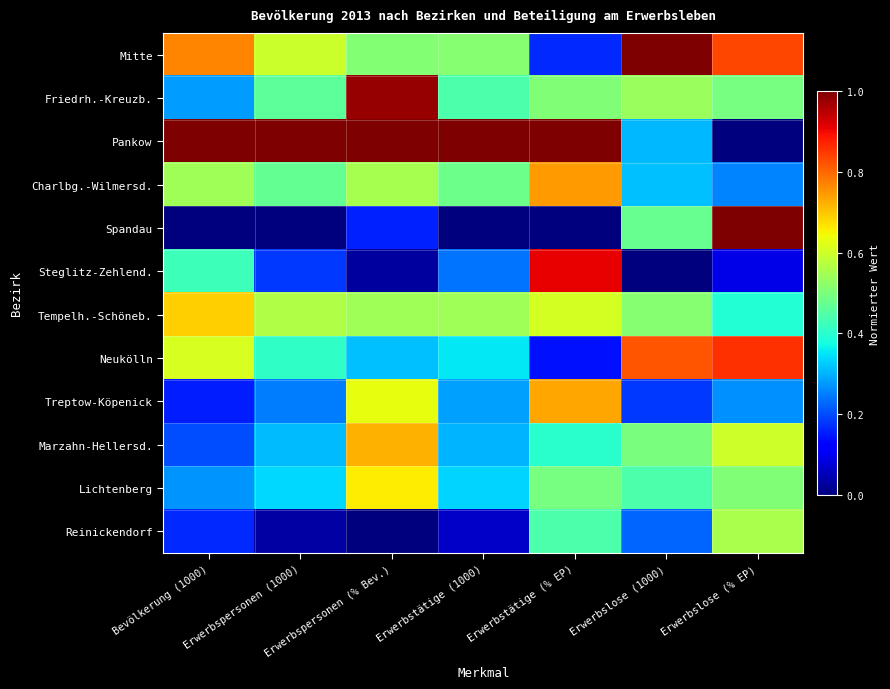

Reading left to right, list all the values displayed in this chart.

Mitte: Bevölkerung (1000)=0.8	Erwerbspersonen (1000)=0.6	Erwerbspersonen (% Bev.)=0.5	Erwerbstätige (1000)=0.5	Erwerbstätige (% EP)=0.2	Erwerbslose (1000)=1.0	Erwerbslose (% EP)=0.8
Friedrh.-Kreuzb.: Bevölkerung (1000)=0.3	Erwerbspersonen (1000)=0.5	Erwerbspersonen (% Bev.)=1.0	Erwerbstätige (1000)=0.4	Erwerbstätige (% EP)=0.5	Erwerbslose (1000)=0.5	Erwerbslose (% EP)=0.5
Pankow: Bevölkerung (1000)=1.0	Erwerbspersonen (1000)=1.0	Erwerbspersonen (% Bev.)=1.0	Erwerbstätige (1000)=1.0	Erwerbstätige (% EP)=1.0	Erwerbslose (1000)=0.3	Erwerbslose (% EP)=0.0
Charlbg.-Wilmersd.: Bevölkerung (1000)=0.5	Erwerbspersonen (1000)=0.5	Erwerbspersonen (% Bev.)=0.6	Erwerbstätige (1000)=0.5	Erwerbstätige (% EP)=0.7	Erwerbslose (1000)=0.3	Erwerbslose (% EP)=0.3
Spandau: Bevölkerung (1000)=0.0	Erwerbspersonen (1000)=0.0	Erwerbspersonen (% Bev.)=0.2	Erwerbstätige (1000)=0.0	Erwerbstätige (% EP)=0.0	Erwerbslose (1000)=0.5	Erwerbslose (% EP)=1.0
Steglitz-Zehlend.: Bevölkerung (1000)=0.4	Erwerbspersonen (1000)=0.2	Erwerbspersonen (% Bev.)=0.0	Erwerbstätige (1000)=0.2	Erwerbstätige (% EP)=0.9	Erwerbslose (1000)=0.0	Erwerbslose (% EP)=0.1
Tempelh.-Schöneb.: Bevölkerung (1000)=0.7	Erwerbspersonen (1000)=0.6	Erwerbspersonen (% Bev.)=0.5	Erwerbstätige (1000)=0.5	Erwerbstätige (% EP)=0.6	Erwerbslose (1000)=0.5	Erwerbslose (% EP)=0.4
Neukölln: Bevölkerung (1000)=0.6	Erwerbspersonen (1000)=0.4	Erwerbspersonen (% Bev.)=0.3	Erwerbstätige (1000)=0.4	Erwerbstätige (% EP)=0.1	Erwerbslose (1000)=0.8	Erwerbslose (% EP)=0.9
Treptow-Köpenick: Bevölkerung (1000)=0.2	Erwerbspersonen (1000)=0.2	Erwerbspersonen (% Bev.)=0.6	Erwerbstätige (1000)=0.3	Erwerbstätige (% EP)=0.7	Erwerbslose (1000)=0.2	Erwerbslose (% EP)=0.3
Marzahn-Hellersd.: Bevölkerung (1000)=0.2	Erwerbspersonen (1000)=0.3	Erwerbspersonen (% Bev.)=0.7	Erwerbstätige (1000)=0.3	Erwerbstätige (% EP)=0.4	Erwerbslose (1000)=0.5	Erwerbslose (% EP)=0.6
Lichtenberg: Bevölkerung (1000)=0.3	Erwerbspersonen (1000)=0.3	Erwerbspersonen (% Bev.)=0.7	Erwerbstätige (1000)=0.3	Erwerbstätige (% EP)=0.5	Erwerbslose (1000)=0.4	Erwerbslose (% EP)=0.5
Reinickendorf: Bevölkerung (1000)=0.2	Erwerbspersonen (1000)=0.0	Erwerbspersonen (% Bev.)=0.0	Erwerbstätige (1000)=0.1	Erwerbstätige (% EP)=0.4	Erwerbslose (1000)=0.2	Erwerbslose (% EP)=0.6